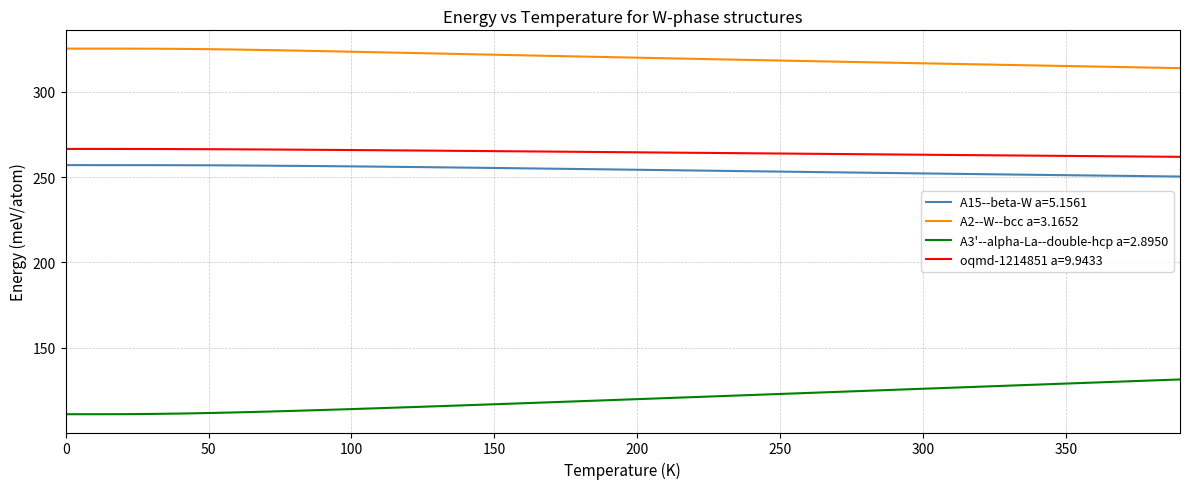

True or false: A15--beta-W a=5.1561 and A2--W--bcc a=3.1652 cross at least once.

False